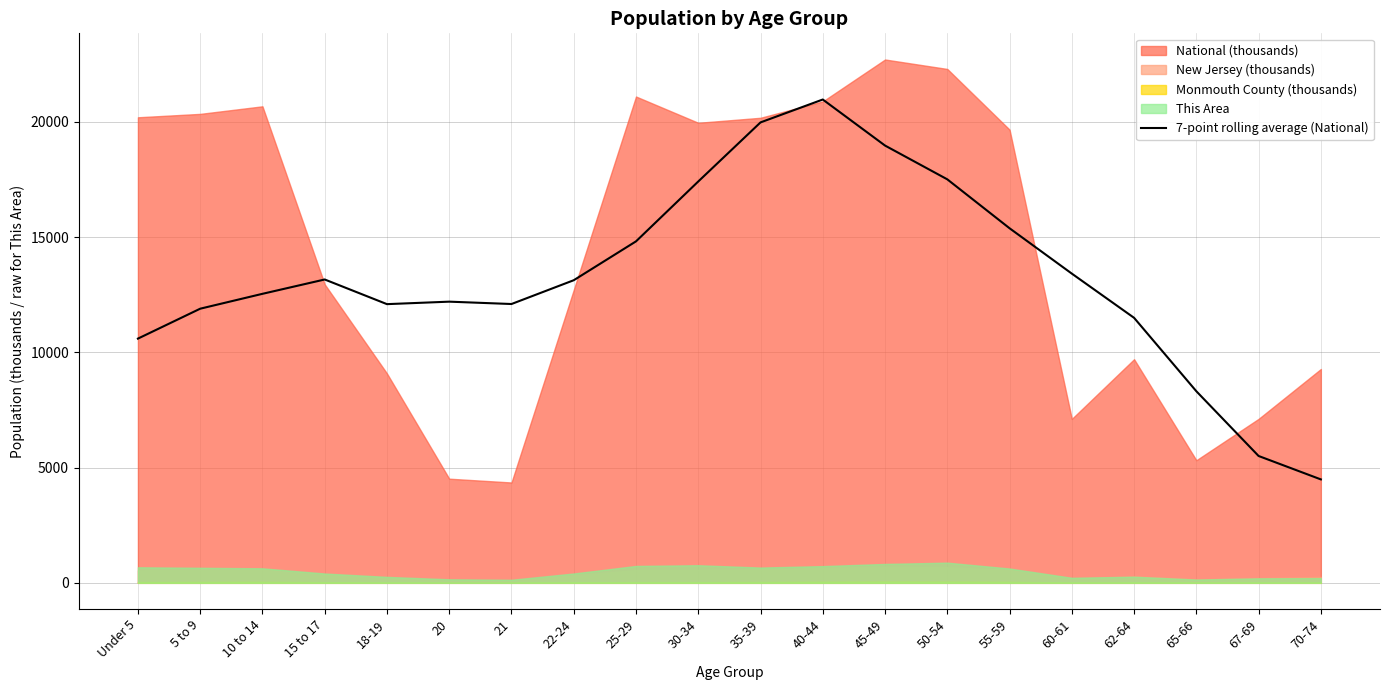

What is the label of the 15th point from the left?

55-59